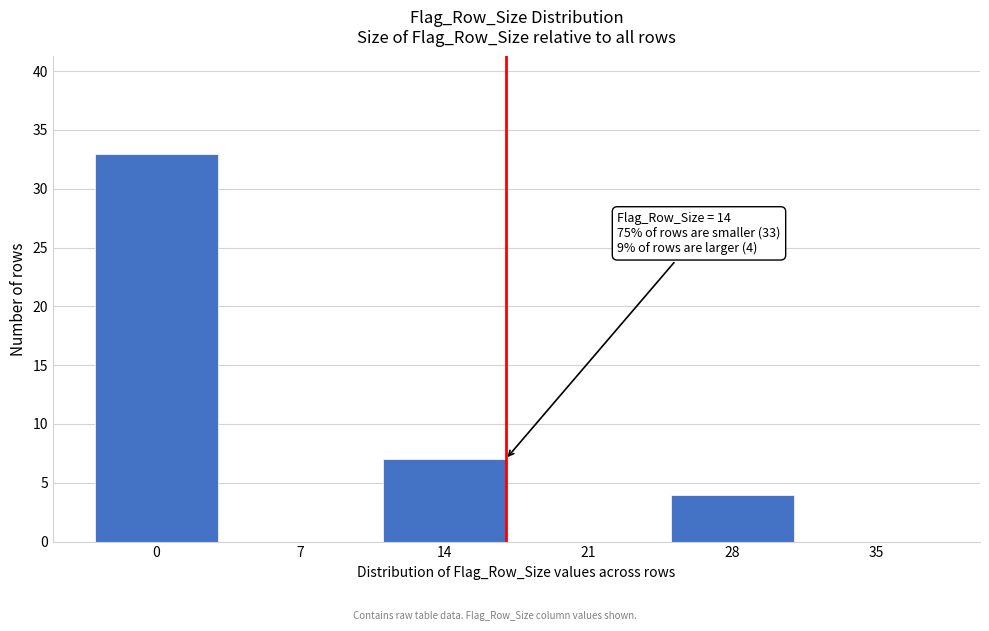

Reading right to left, transcribe all the data shown in this chart.

35=0	28=4	21=0	14=7	7=0	0=33